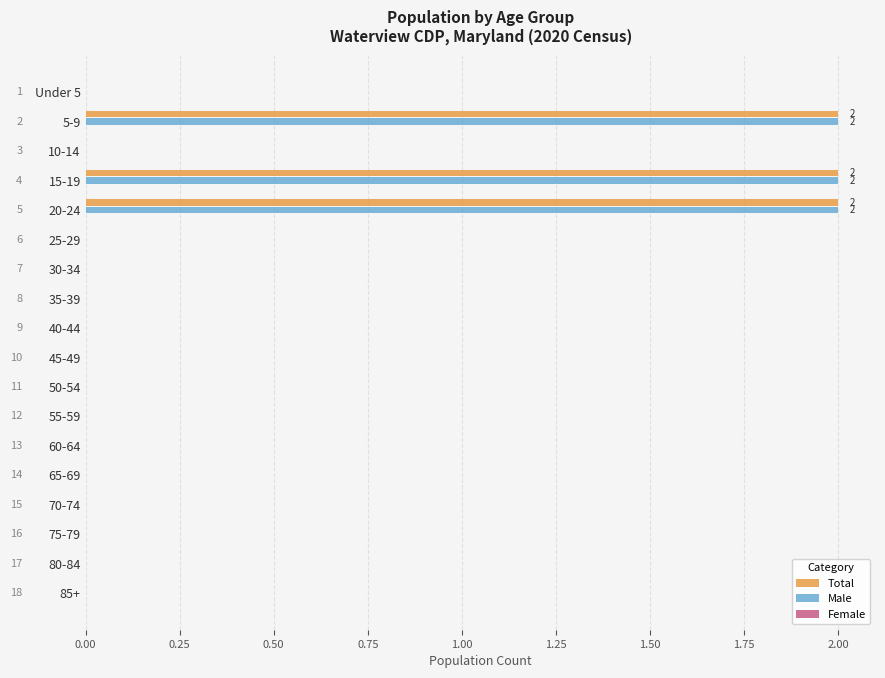

True or false: Male has a value of 1 at 80-84.

False